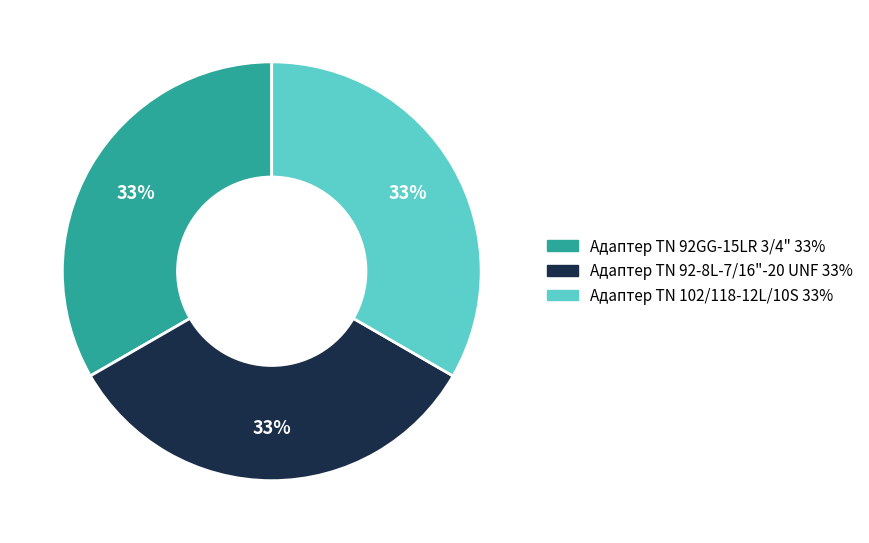

The Адаптер ТN 102/118-12L/10S slice represents 40% of the pie. True or false?

False